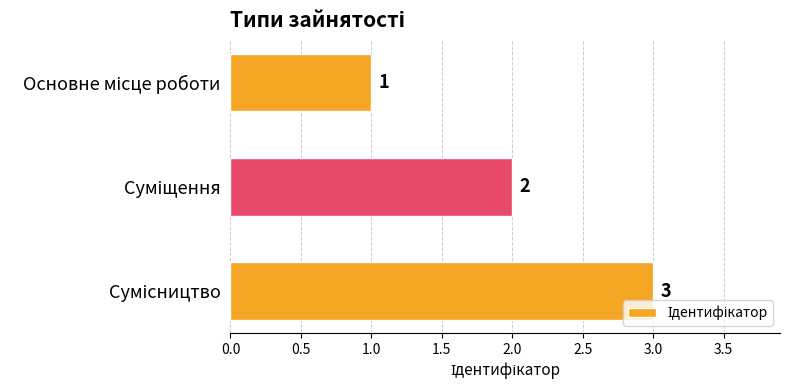

Count the number of data series in this chart.

1